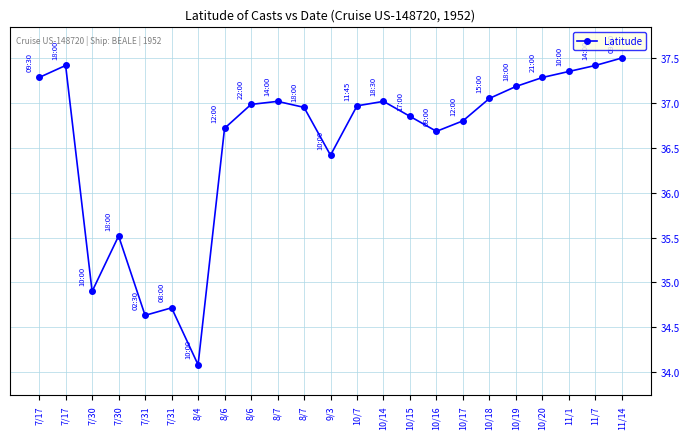

What is the average value?

36.6